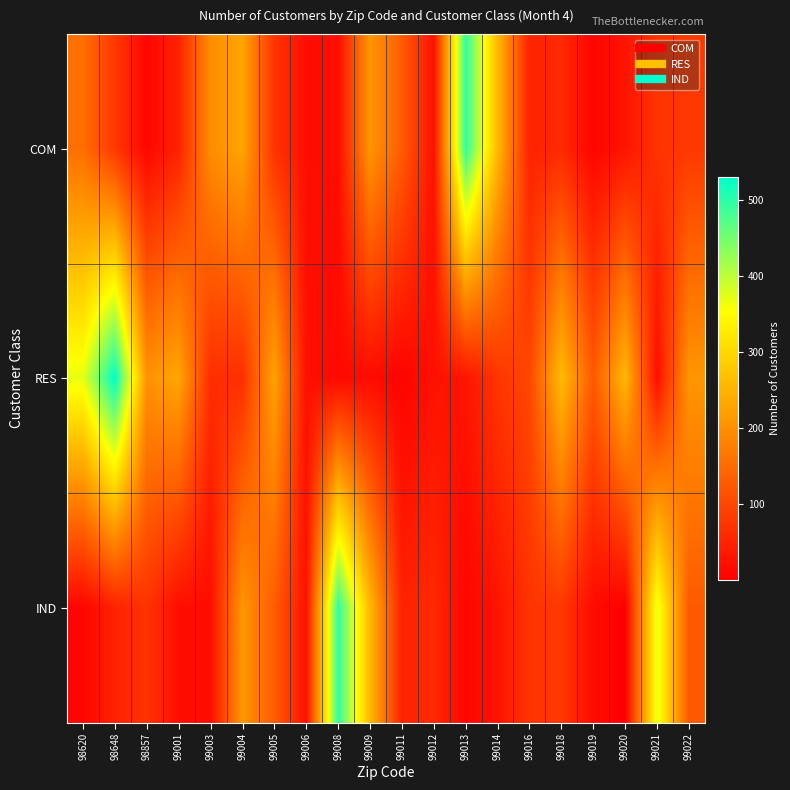

How many categories are shown in the chart?

20